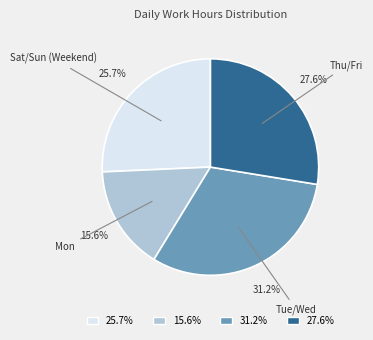

Approximately how many times larger is the value at 31.2% compared to 15.6%?

2.0